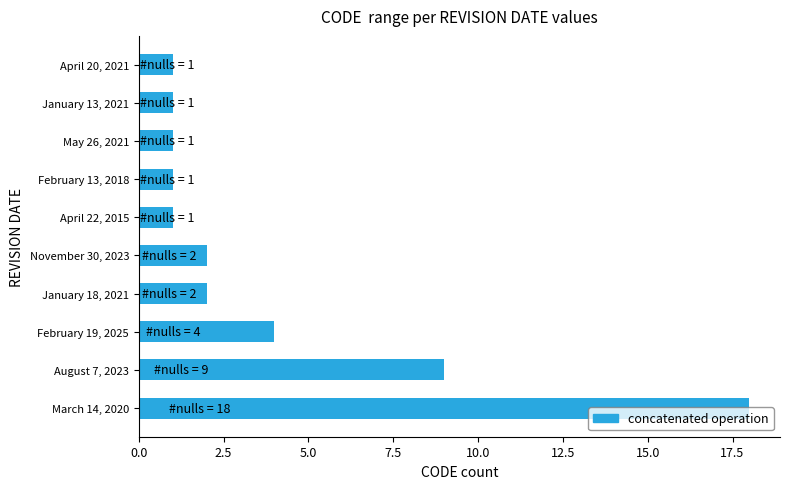

At which category does the chart reach its peak across all series?

March 14, 2020